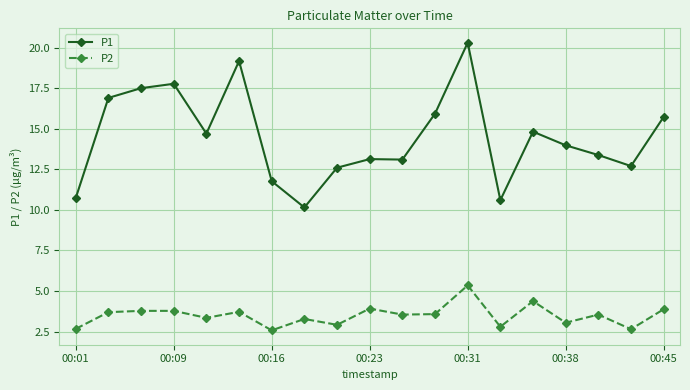

Rank the series by their maximum value, from highest to lowest.

P1, P2